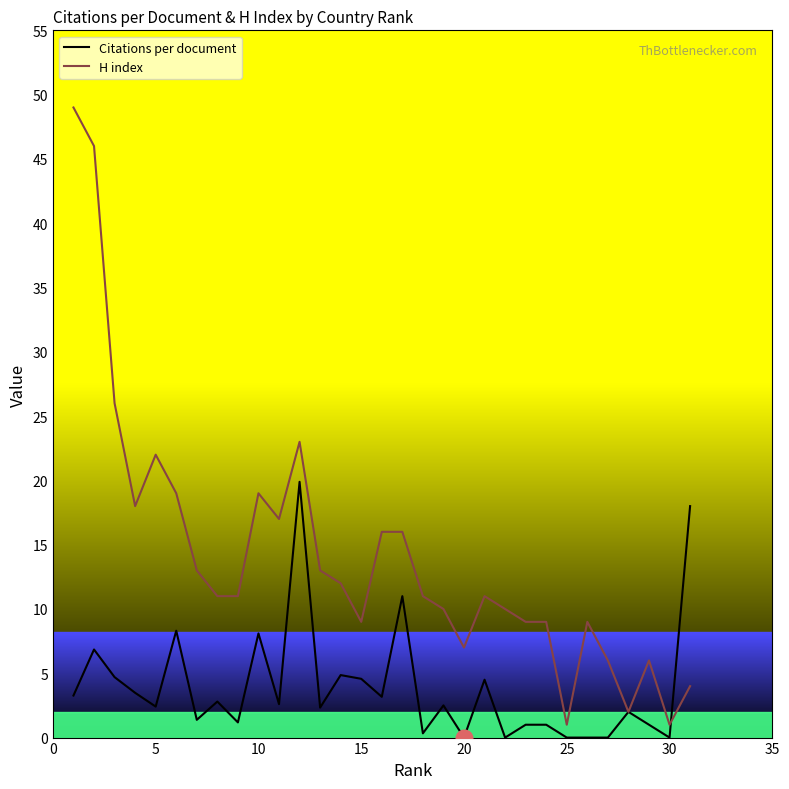

Which series has the largest total across all categories?

H index